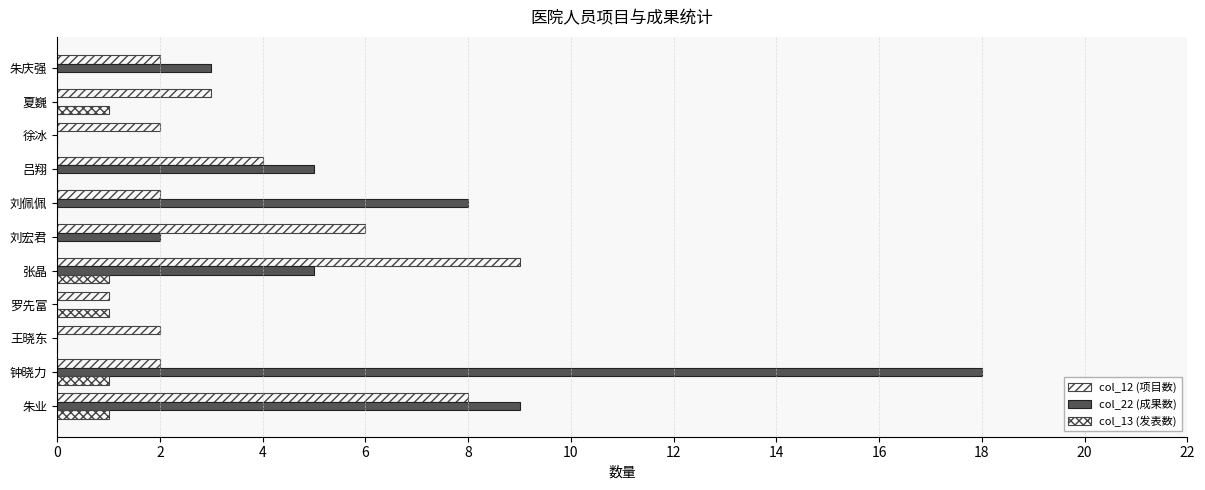

How many series are shown in this chart?

3